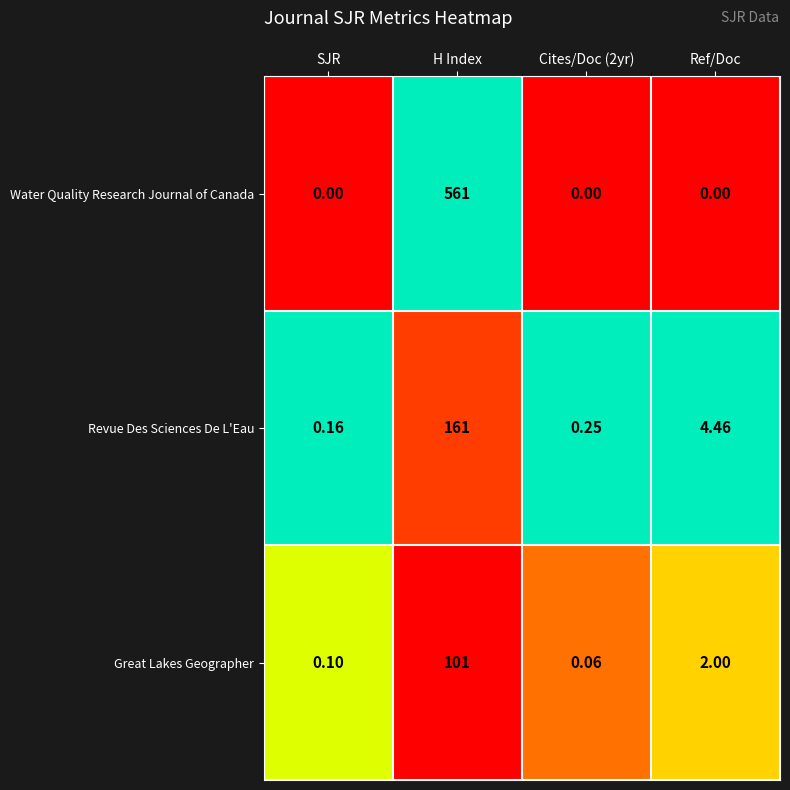

Count the number of data series in this chart.

3